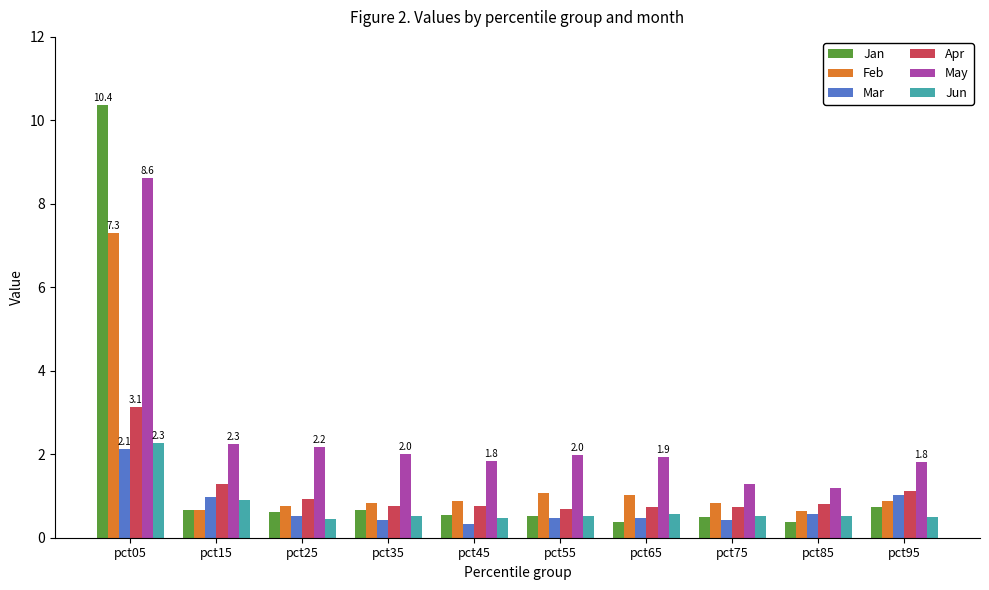

What value does the Apr series have at pct55?

0.7